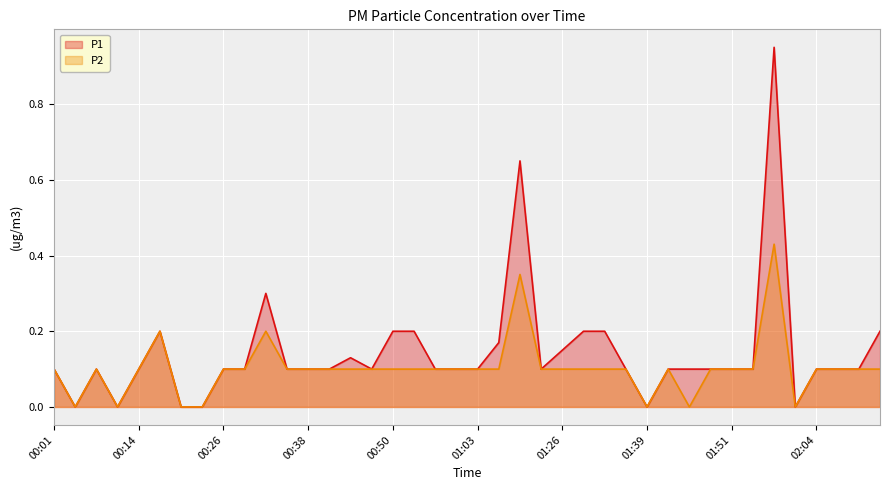

What is the sum of the P2 values at 01:58 and 01:55?

0.5